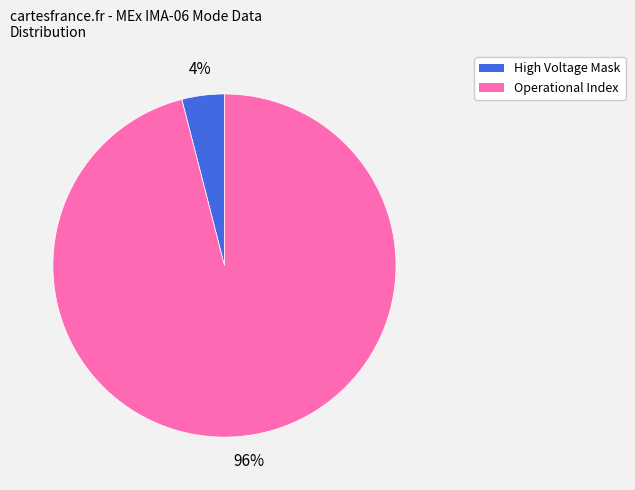

Is there any slice that represents more than half of the pie?

Yes